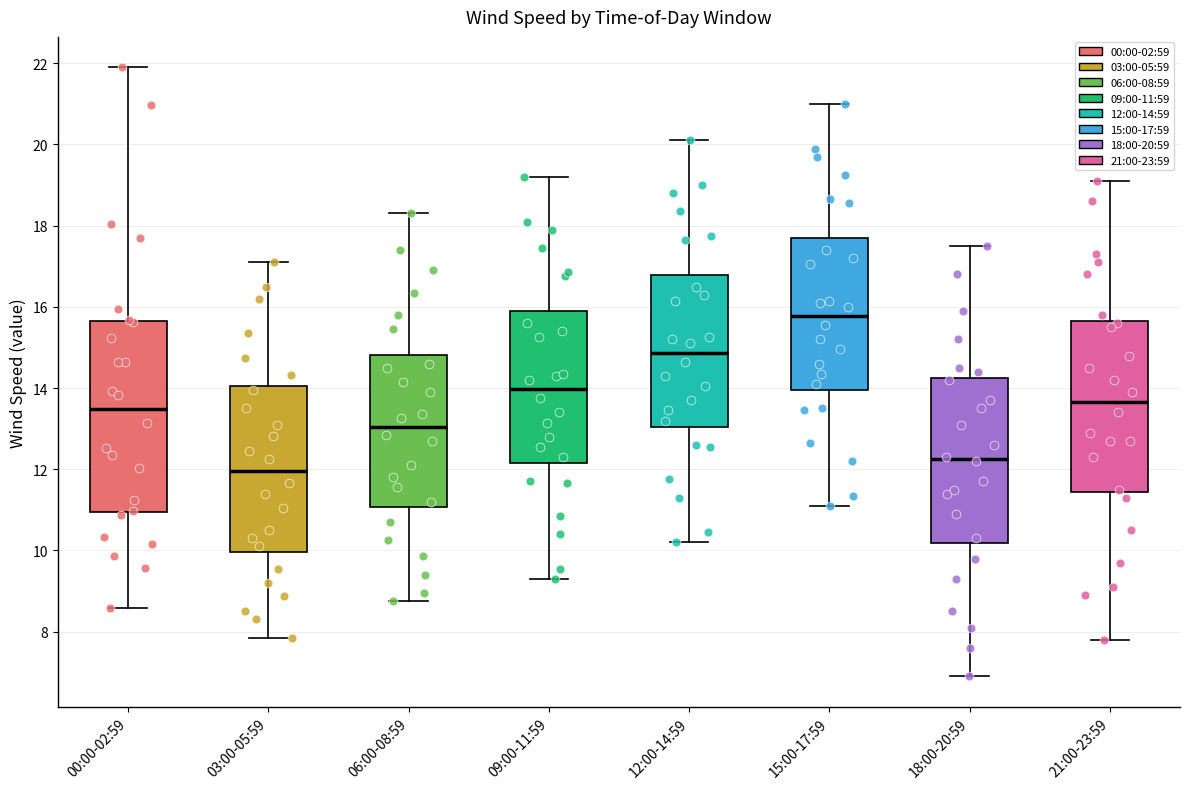

Where does the median line of the box for 03:00-05:59 sit on the y-axis? The values are not printed on the chart, so give them approximately, as read against the axis.

12.0